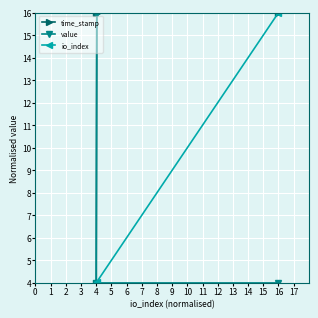

How many data points in value are above 15?

2